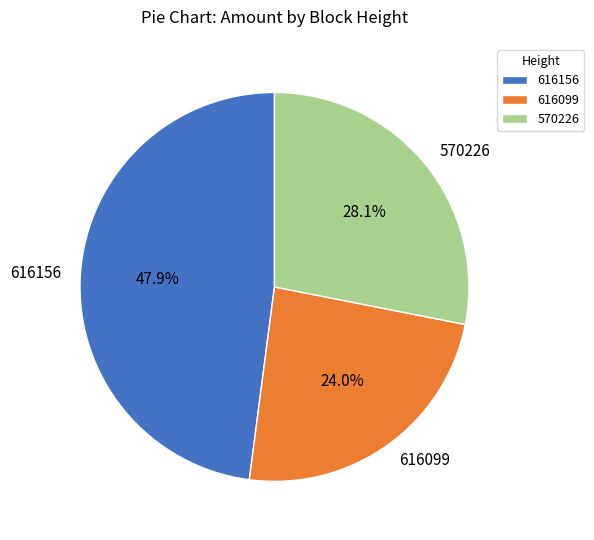

Is it true that 616156 is 48% of the pie?

True